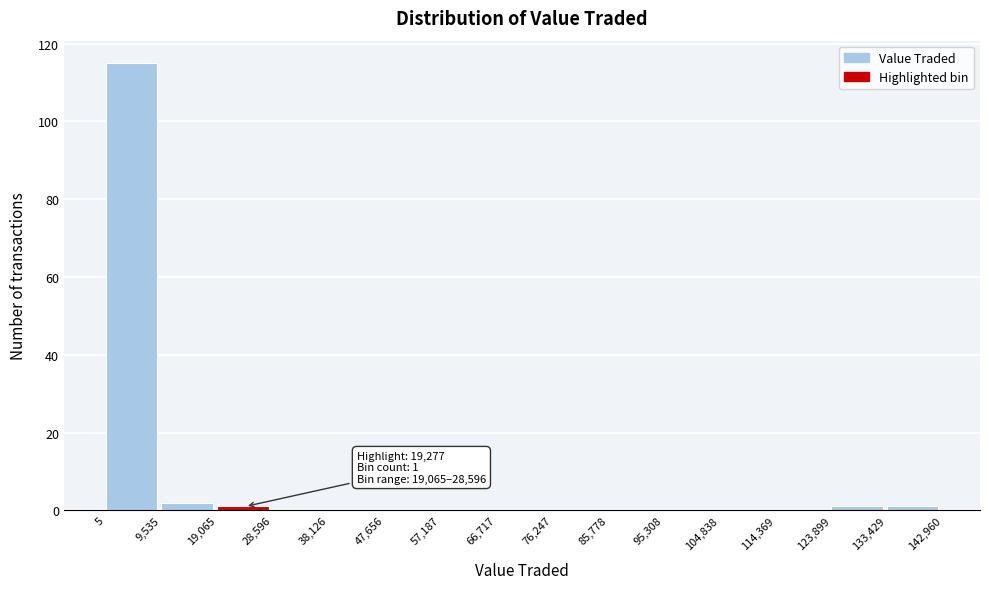

Over which range of the x-axis is the bar tallest?

5 to 9,535